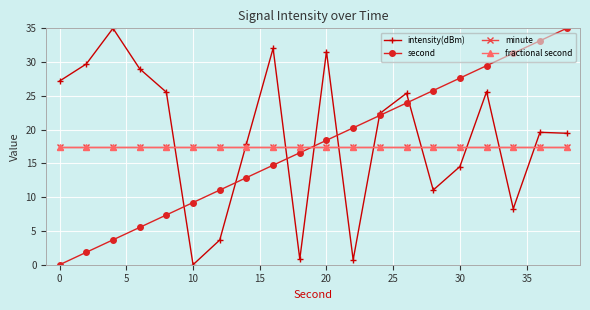

How many times do second and fractional second cross each other?

1